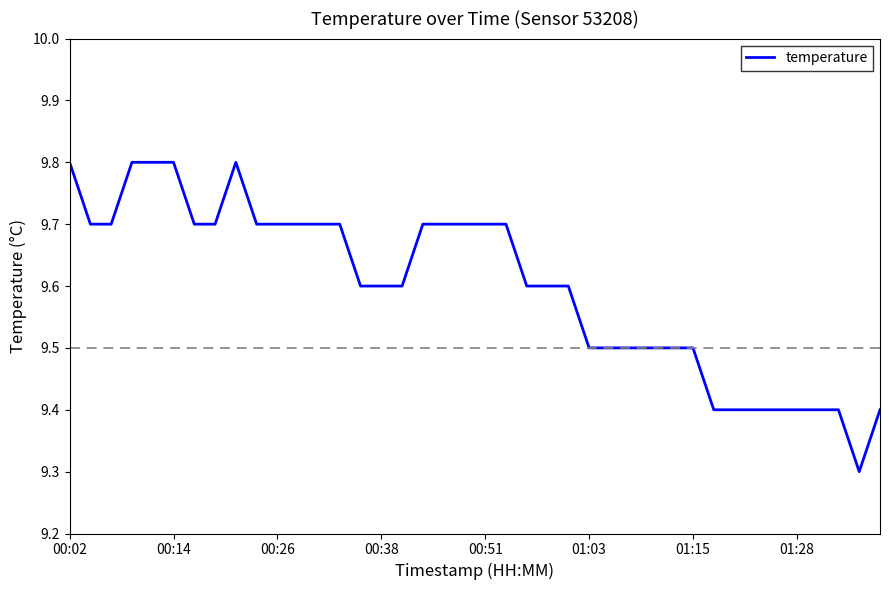

What is the minimum value shown in the chart?

9.3